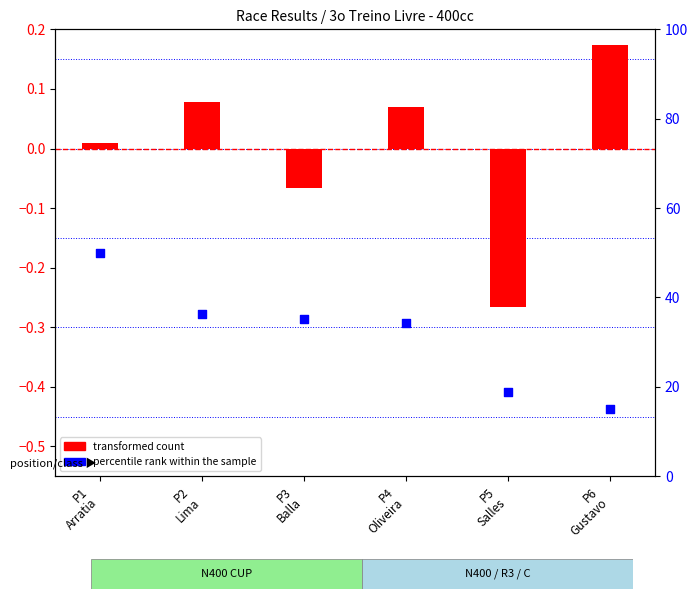

Which series contains the lowest Y value?

transformed count